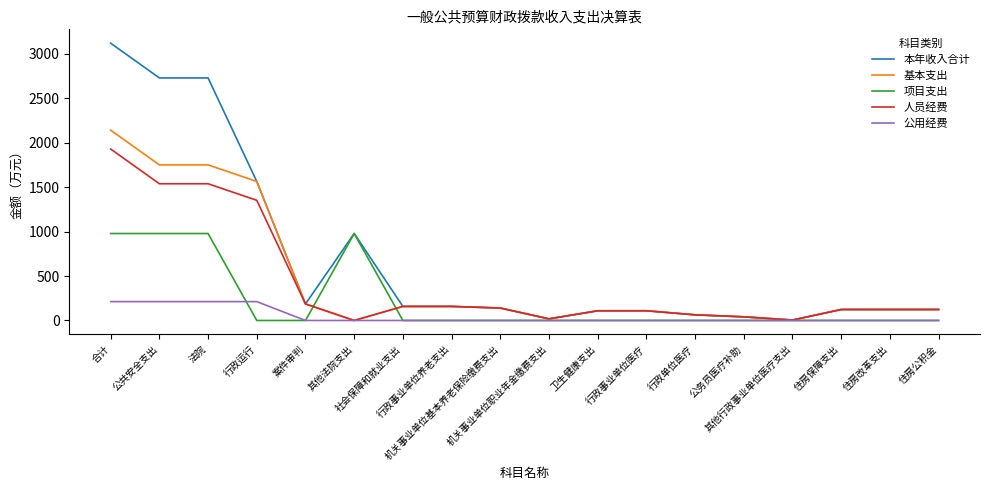

What is the maximum value shown in the chart?

3117.1